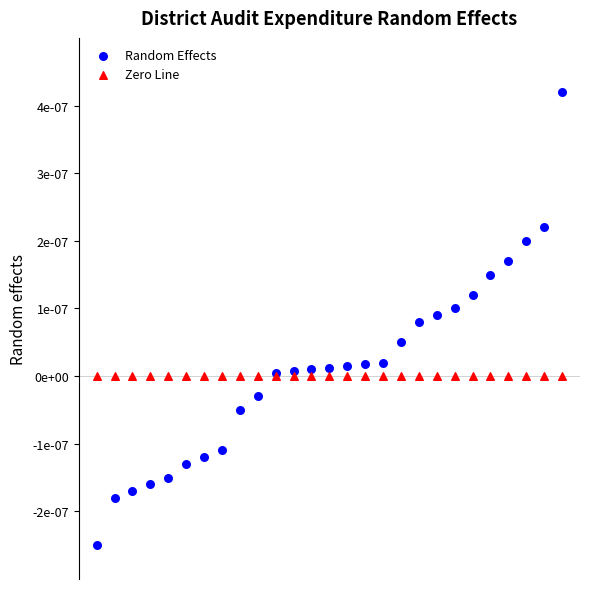

What are all the series names shown in the legend?

Random Effects, Zero Line